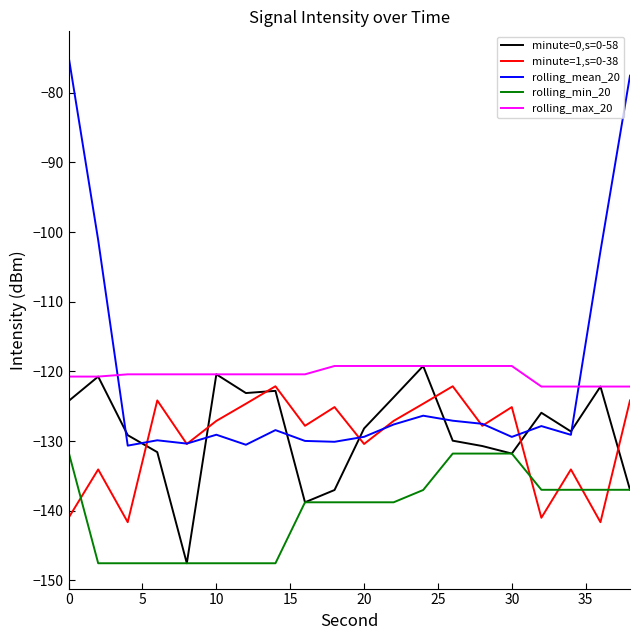

What is the sum of all rolling_mean_20 values?

-2419.7